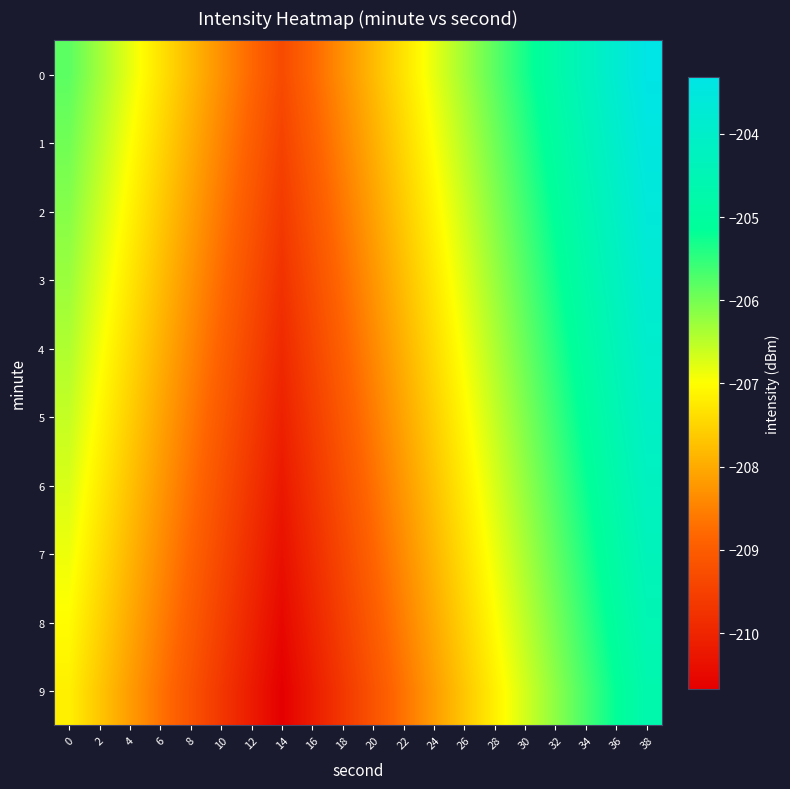

Reading right to left, what are all the values shown in this chart?

0: 38=-203.3	36=-203.8	34=-204.3	32=-204.8	30=-205.3	28=-205.8	26=-206.3	24=-206.8	22=-207.3	20=-207.8	18=-208.3	16=-208.8	14=-209.3	12=-208.8	10=-208.3	8=-207.8	6=-207.3	4=-206.8	2=-206.3	0=-205.8
1: 38=-203.5	36=-204.0	34=-204.5	32=-205.0	30=-205.5	28=-206.0	26=-206.5	24=-207.0	22=-207.5	20=-208.0	18=-208.5	16=-209.0	14=-209.5	12=-209.0	10=-208.5	8=-208.0	6=-207.5	4=-207.0	2=-206.5	0=-206.0
2: 38=-203.6	36=-204.1	34=-204.6	32=-205.1	30=-205.6	28=-206.1	26=-206.6	24=-207.1	22=-207.6	20=-208.1	18=-208.6	16=-209.1	14=-209.6	12=-209.1	10=-208.6	8=-208.1	6=-207.6	4=-207.1	2=-206.6	0=-206.1
3: 38=-203.8	36=-204.3	34=-204.8	32=-205.3	30=-205.8	28=-206.3	26=-206.8	24=-207.3	22=-207.8	20=-208.3	18=-208.8	16=-209.3	14=-209.8	12=-209.3	10=-208.8	8=-208.3	6=-207.8	4=-207.3	2=-206.8	0=-206.3
4: 38=-203.9	36=-204.4	34=-204.9	32=-205.4	30=-205.9	28=-206.4	26=-206.9	24=-207.4	22=-207.9	20=-208.4	18=-208.9	16=-209.4	14=-209.9	12=-209.4	10=-208.9	8=-208.4	6=-207.9	4=-207.4	2=-206.9	0=-206.4
5: 38=-204.1	36=-204.6	34=-205.1	32=-205.6	30=-206.1	28=-206.6	26=-207.1	24=-207.6	22=-208.1	20=-208.6	18=-209.1	16=-209.6	14=-210.1	12=-209.6	10=-209.1	8=-208.6	6=-208.1	4=-207.6	2=-207.1	0=-206.6
6: 38=-204.2	36=-204.7	34=-205.2	32=-205.7	30=-206.2	28=-206.7	26=-207.2	24=-207.7	22=-208.2	20=-208.7	18=-209.2	16=-209.7	14=-210.2	12=-209.7	10=-209.2	8=-208.7	6=-208.2	4=-207.7	2=-207.2	0=-206.7
7: 38=-204.4	36=-204.9	34=-205.4	32=-205.9	30=-206.4	28=-206.9	26=-207.4	24=-207.9	22=-208.4	20=-208.9	18=-209.4	16=-209.9	14=-210.4	12=-209.9	10=-209.4	8=-208.9	6=-208.4	4=-207.9	2=-207.4	0=-206.9
8: 38=-204.5	36=-205.0	34=-205.5	32=-206.0	30=-206.5	28=-207.0	26=-207.5	24=-208.0	22=-208.5	20=-209.0	18=-209.5	16=-210.0	14=-210.5	12=-210.0	10=-209.5	8=-209.0	6=-208.5	4=-208.0	2=-207.5	0=-207.0
9: 38=-204.7	36=-205.2	34=-205.7	32=-206.2	30=-206.7	28=-207.2	26=-207.7	24=-208.2	22=-208.7	20=-209.2	18=-209.7	16=-210.2	14=-210.7	12=-210.2	10=-209.7	8=-209.2	6=-208.7	4=-208.2	2=-207.7	0=-207.2